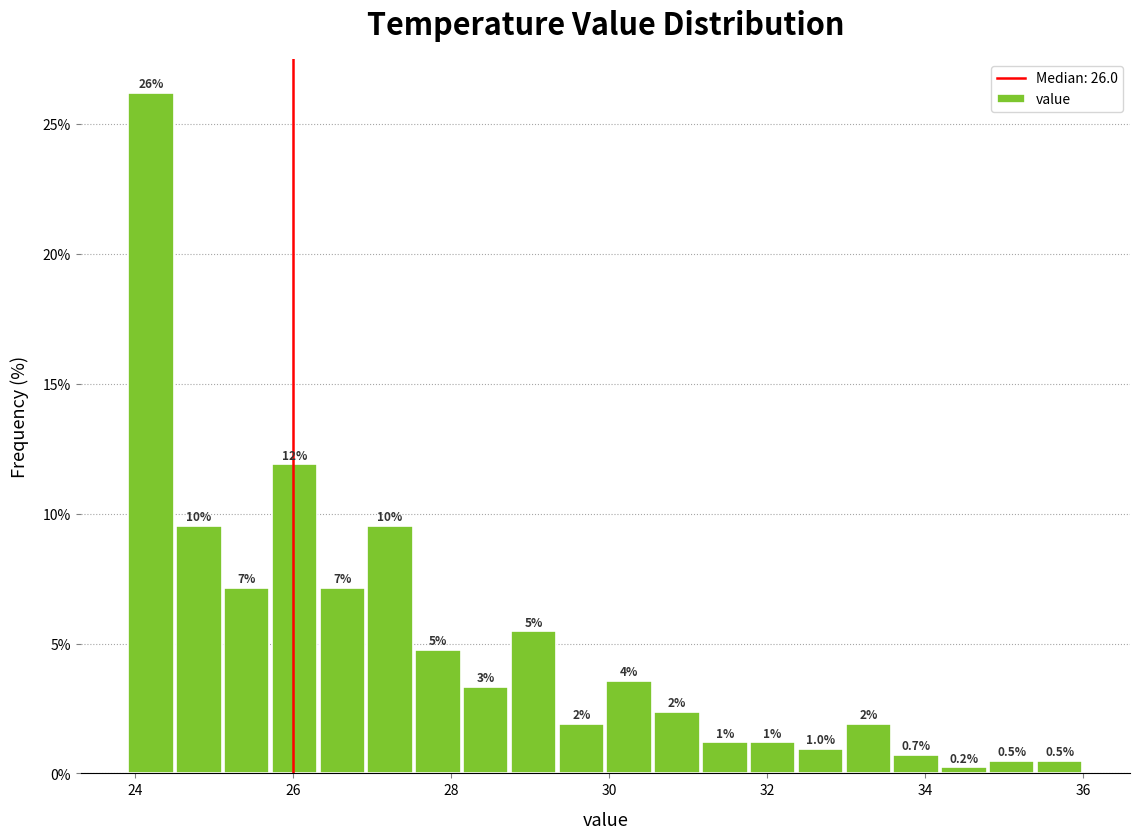

Read against the x-axis, roughly where is the centre of the tallest bar?

24.2